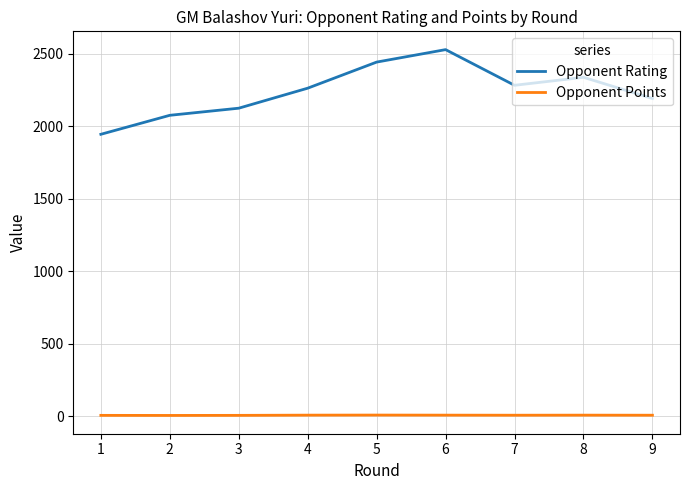

Which series has the widest spread of values?

Opponent Rating